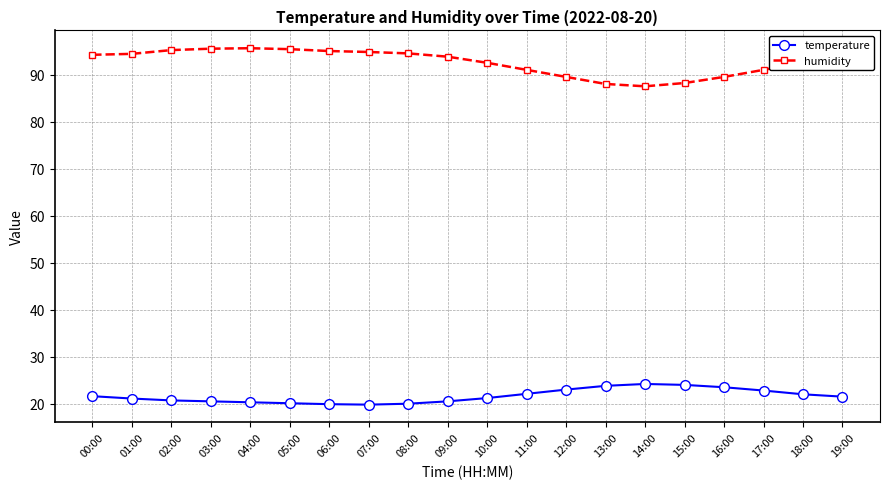

What is the minimum value for humidity?

87.5